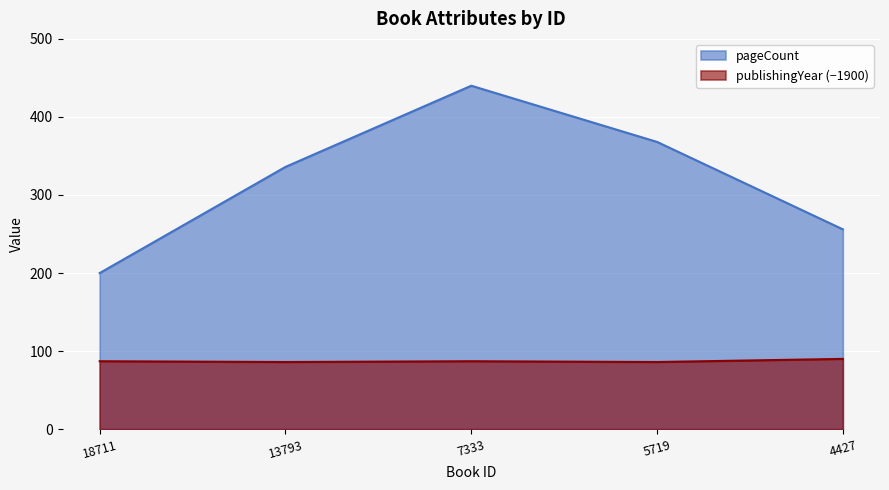

True or false: pageCount has a value of 738 at 7333.

False